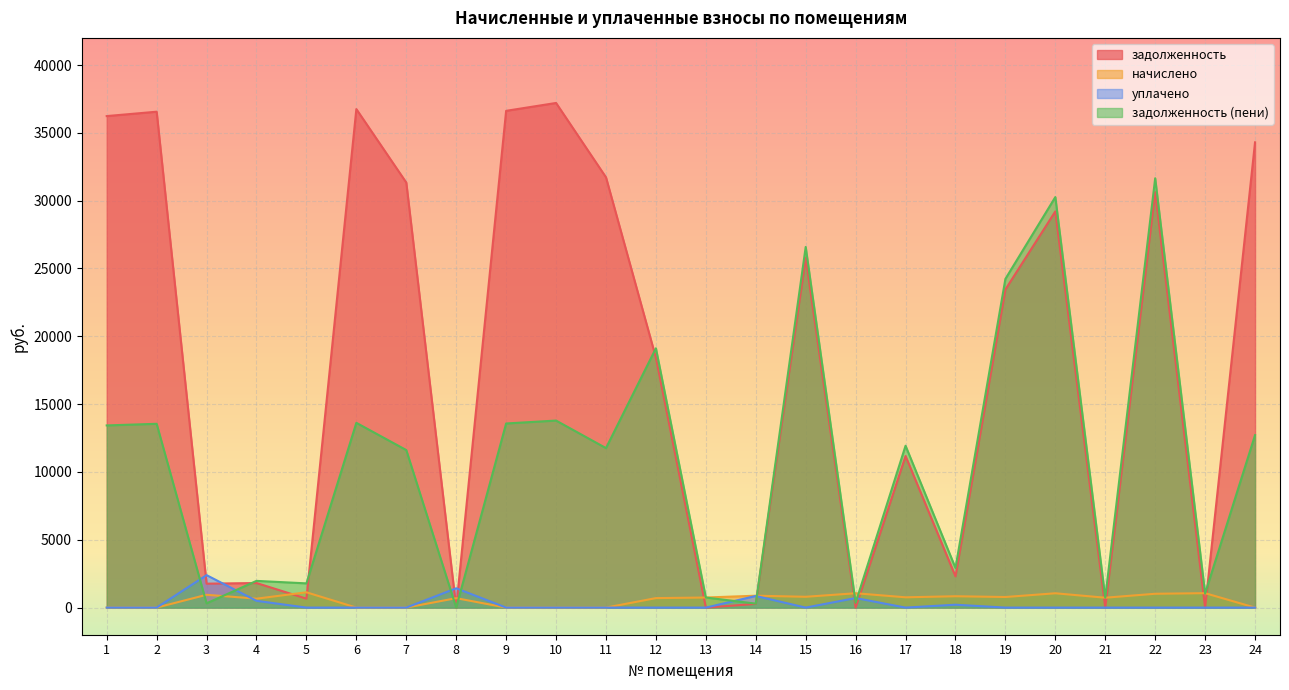

In уплачено, how many points are lower than both neighbors (excluding endpoints)?

2